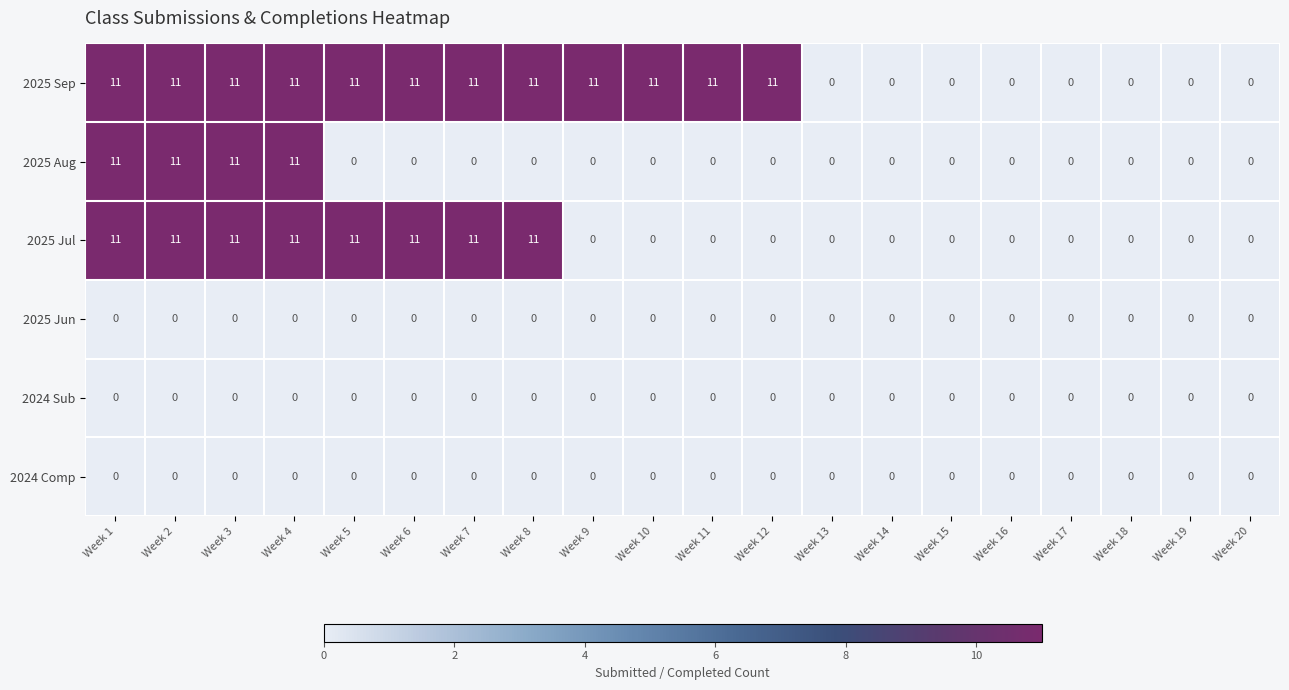

Which series changed the most between Week 2 and Week 5?

2025 Aug